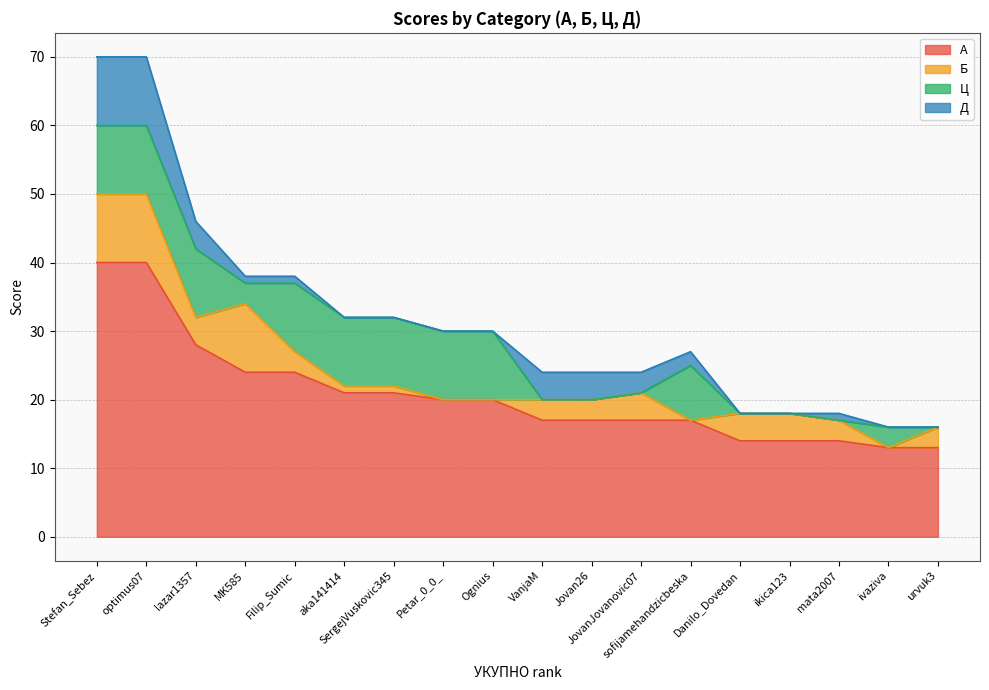

Where is the first local maximum for Б?

MK585